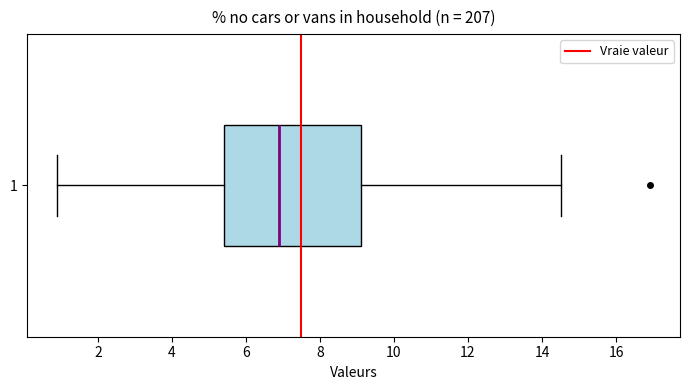

Transcribe this box plot: give where the median line is, the range the box spans, and where the two whiskers end, as read against the x-axis. The values are not printed on the chart, so give them approximately, as read against the axis.

median 7.0, box 5.4 to 9.2, whiskers 1.0 to 14.6